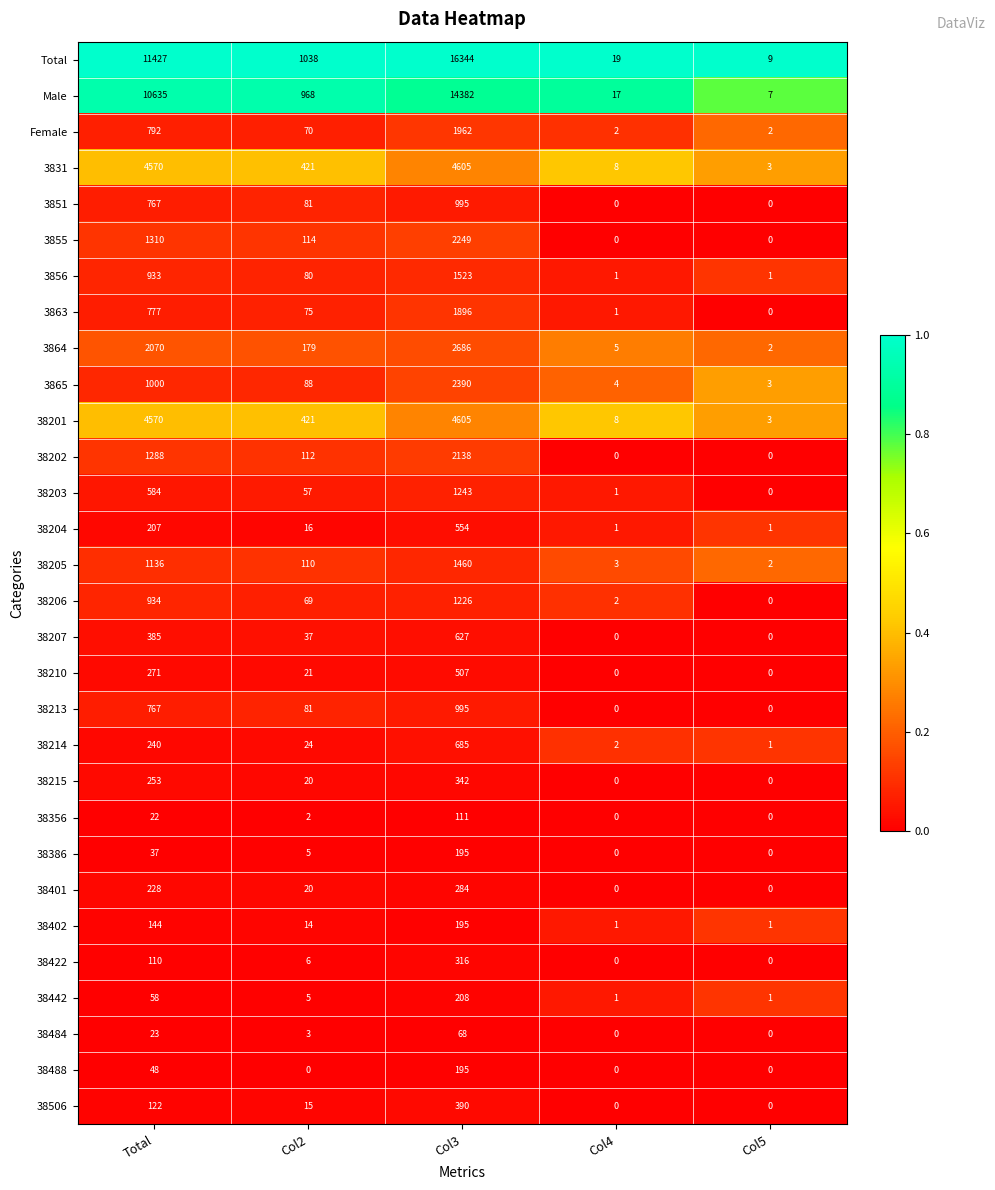

Between Col2 and Col5, which series saw the biggest shift?

Total